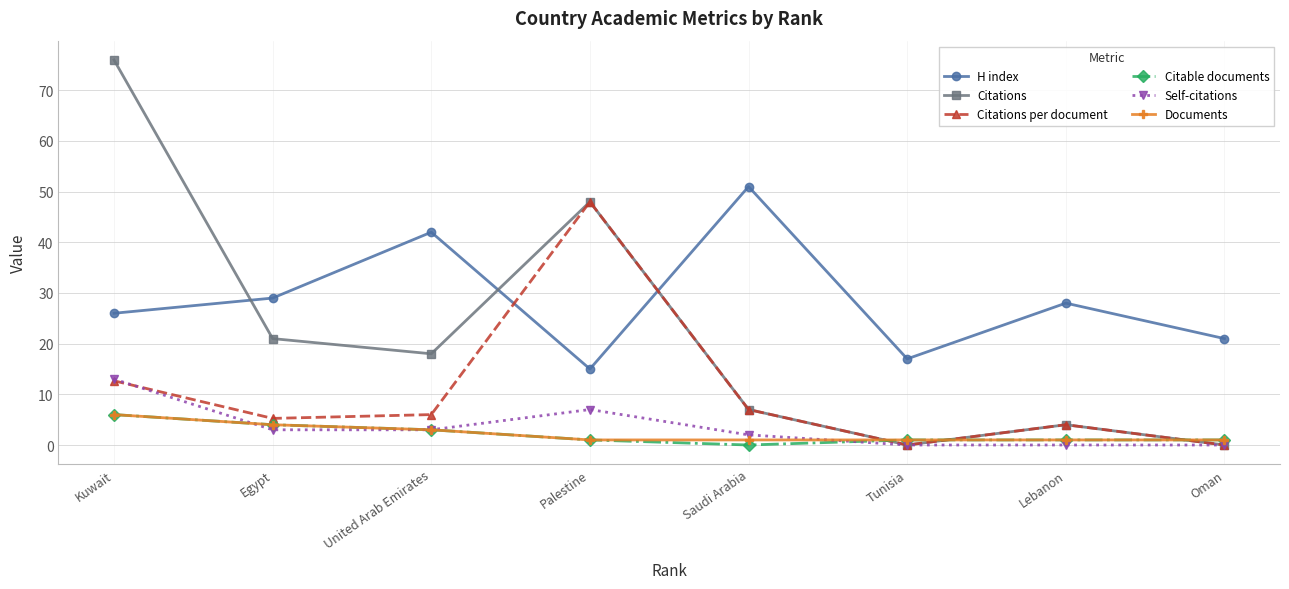

The H index series shows 51.0 at Saudi Arabia. True or false?

True